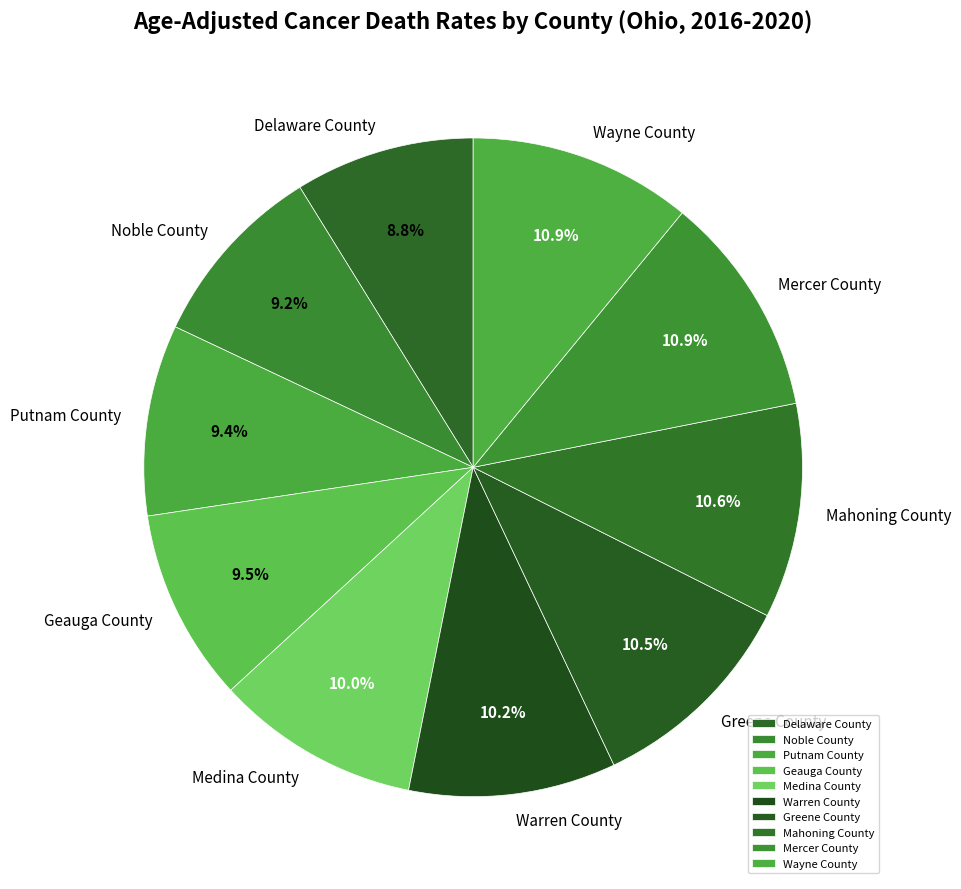

To the nearest percent, what is the average slice percentage?

10%